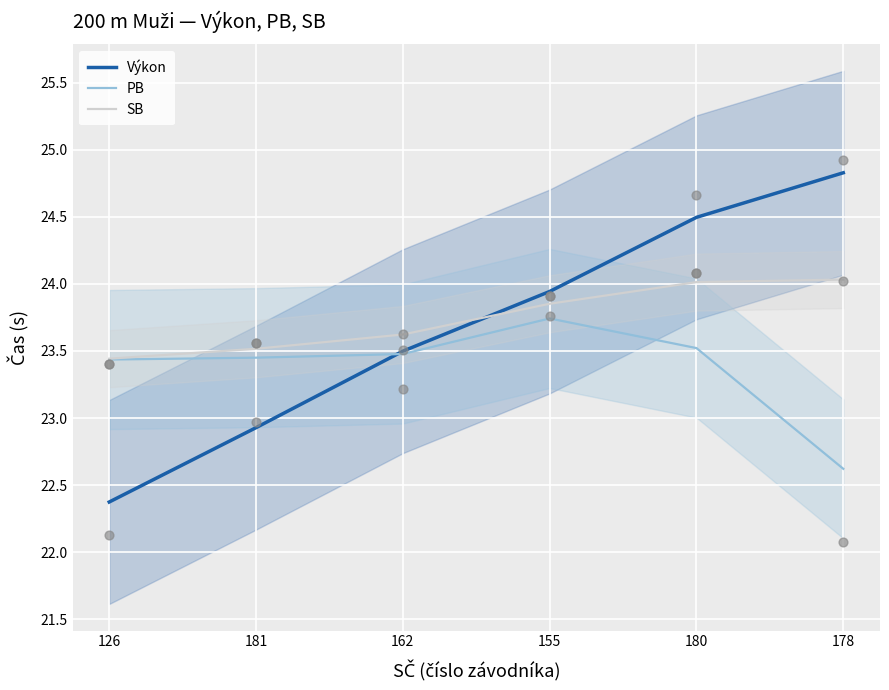

Which series contains the highest Y value?

Výkon